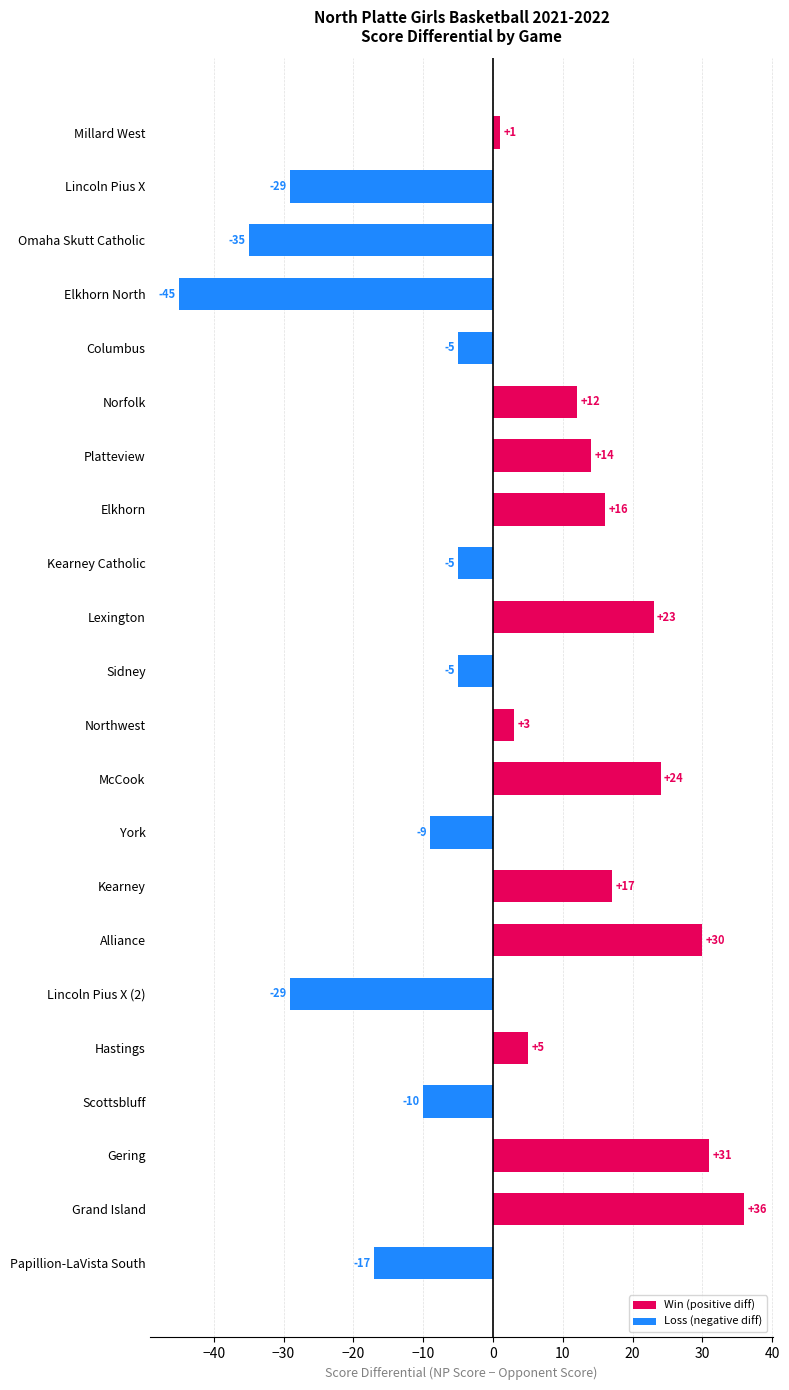

What is the sum of all values?

23